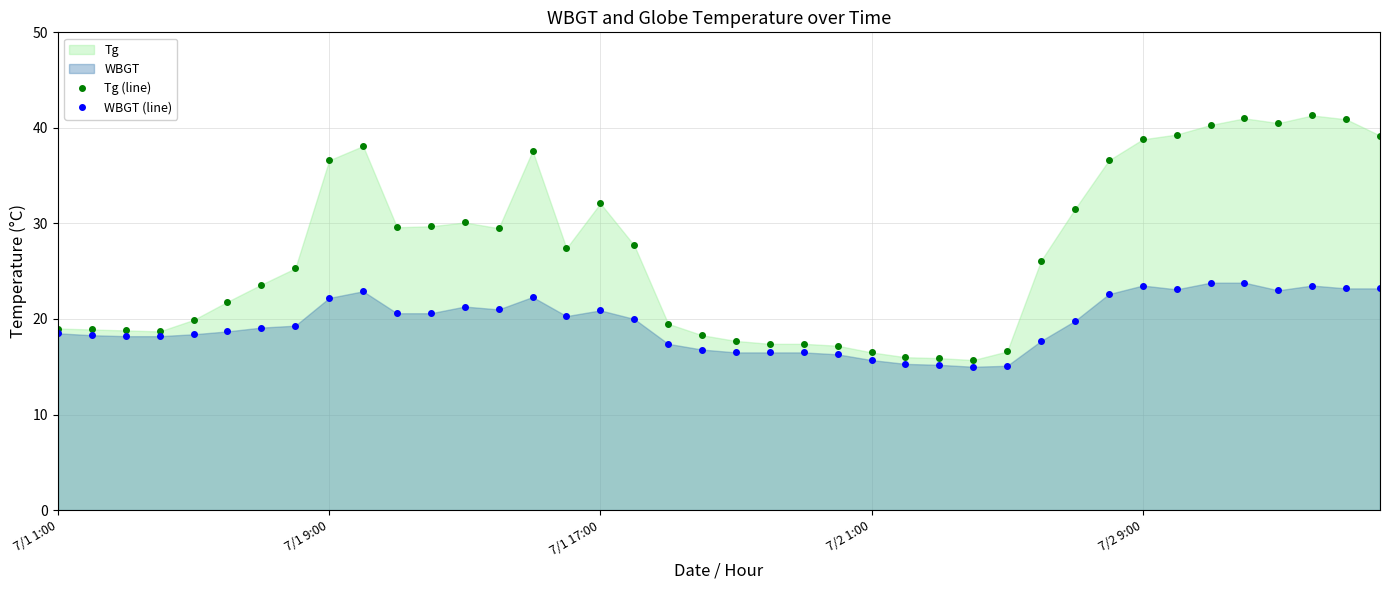

Rank the series by their maximum value, from lowest to highest.

WBGT (line), Tg (line)